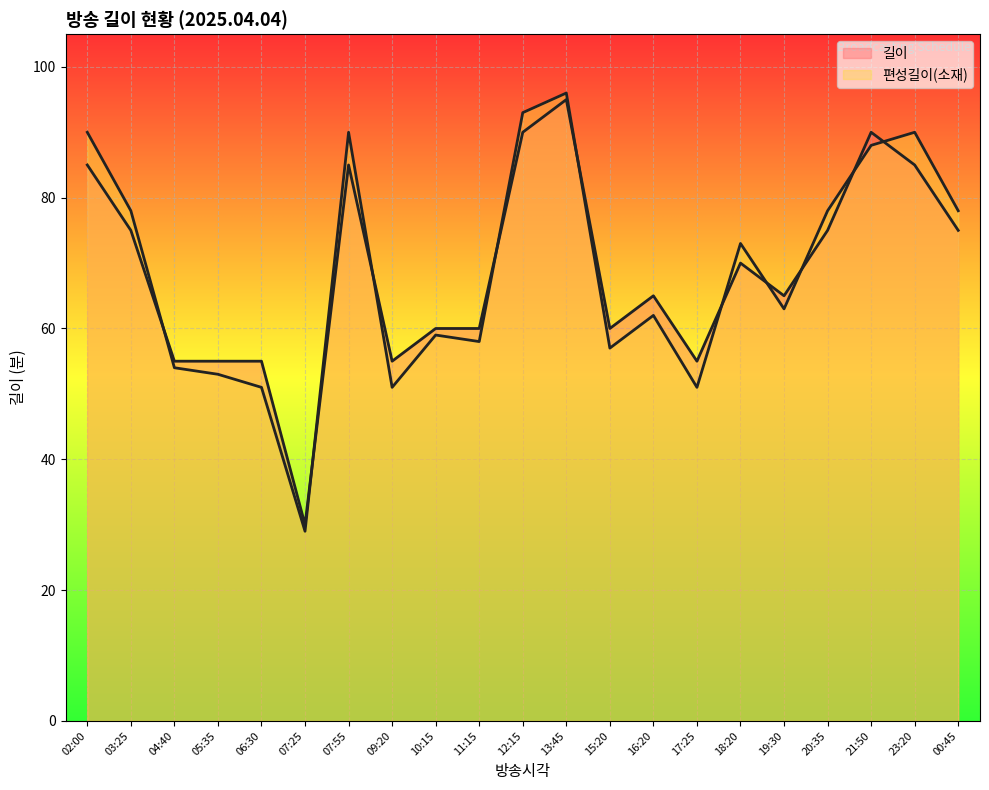

Which series changed the most between 02:00 and 00:45?

편성길이(소재)